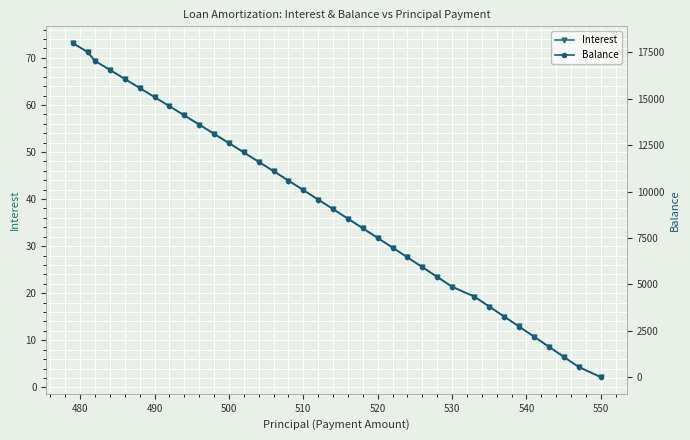

List the series in order of their overall mean, highest first.

Balance, Interest